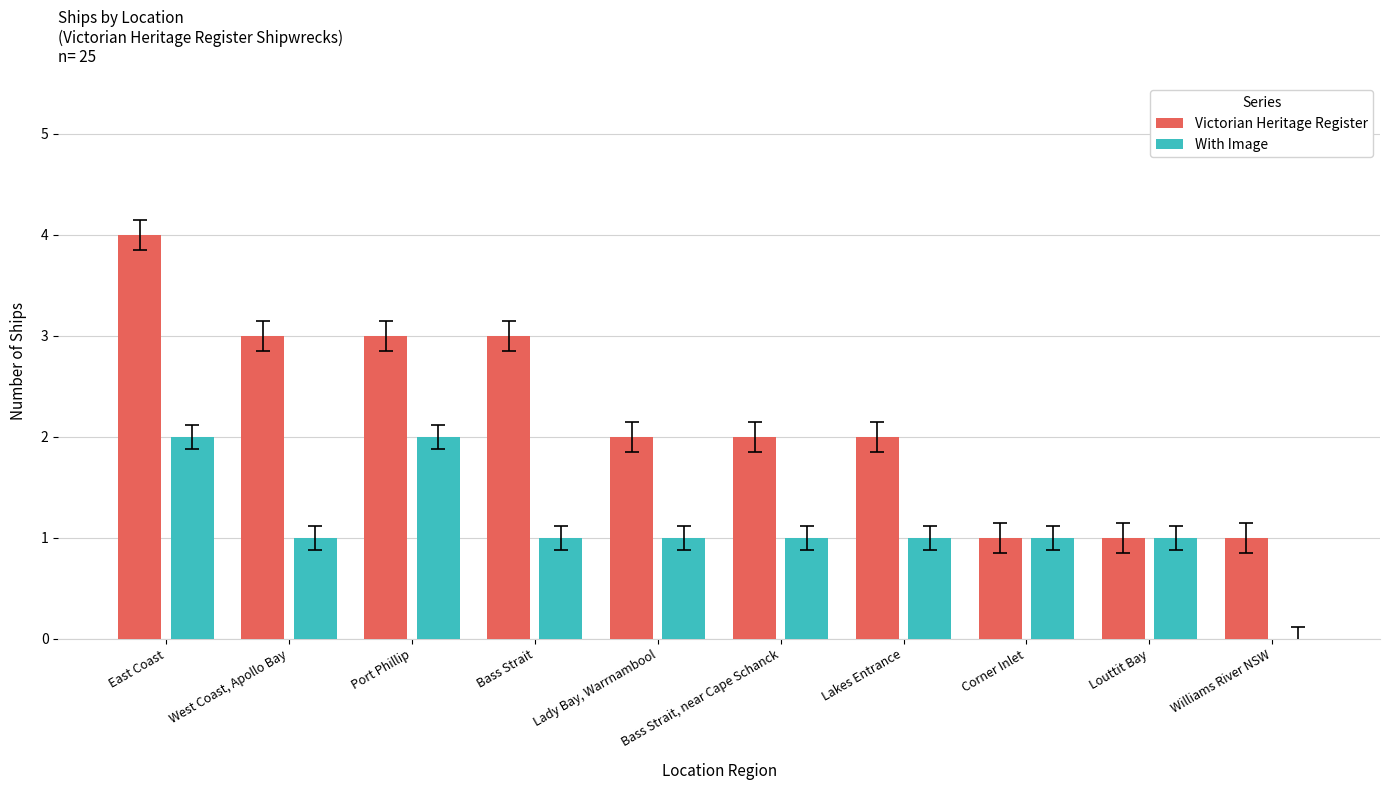

What is the sum of all With Image values?

11